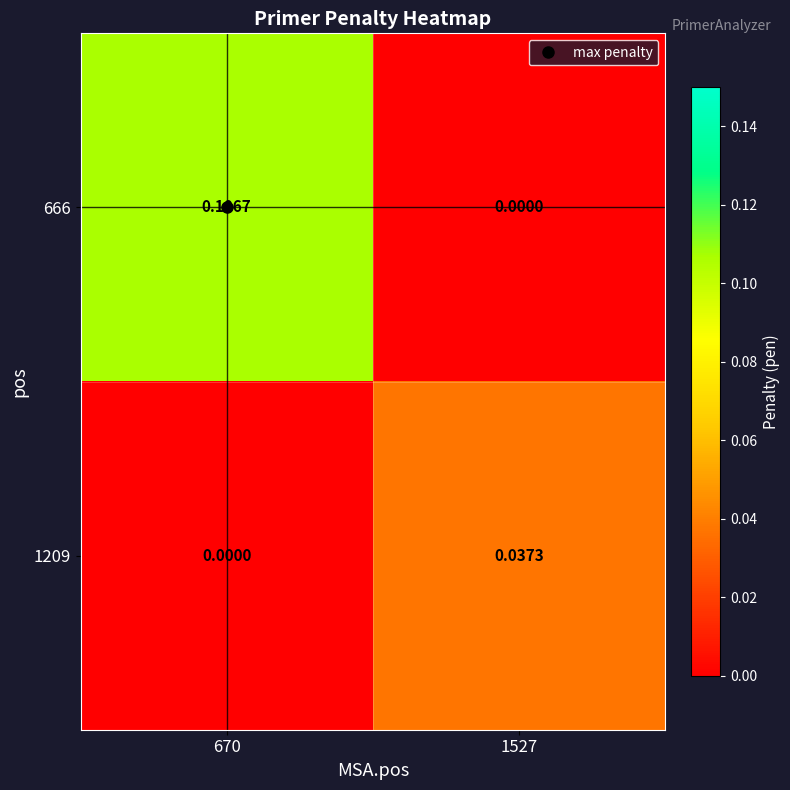

How many categories are shown in the chart?

2